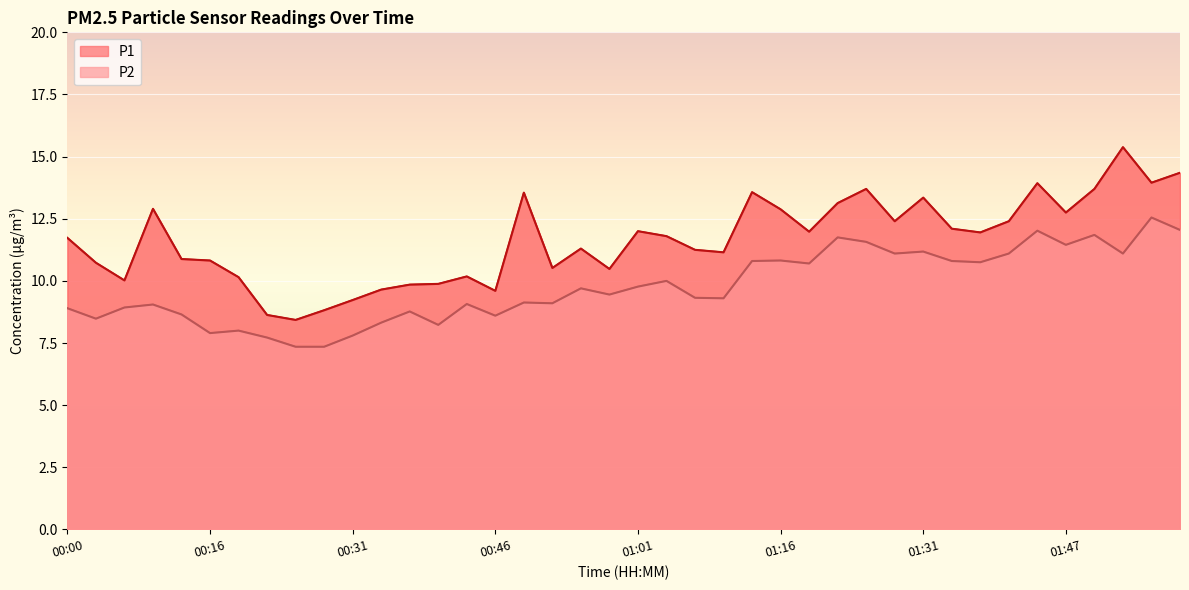

Is it true that P2 equals 9.1 at 00:43?

True